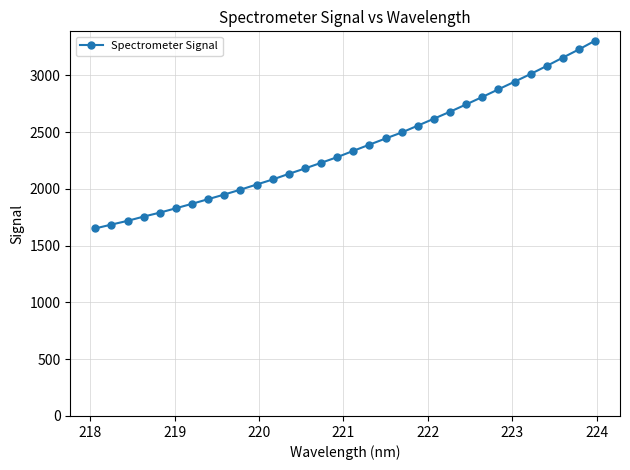

What is the difference between the maximum and minimum values?

1653.4